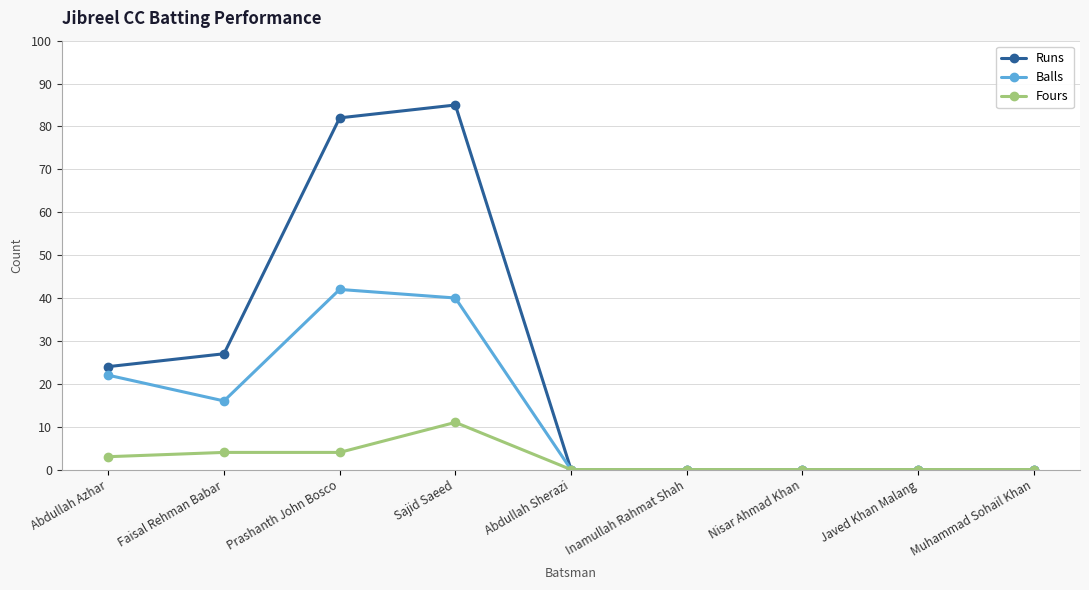

Which series has the largest range (max minus min)?

Runs